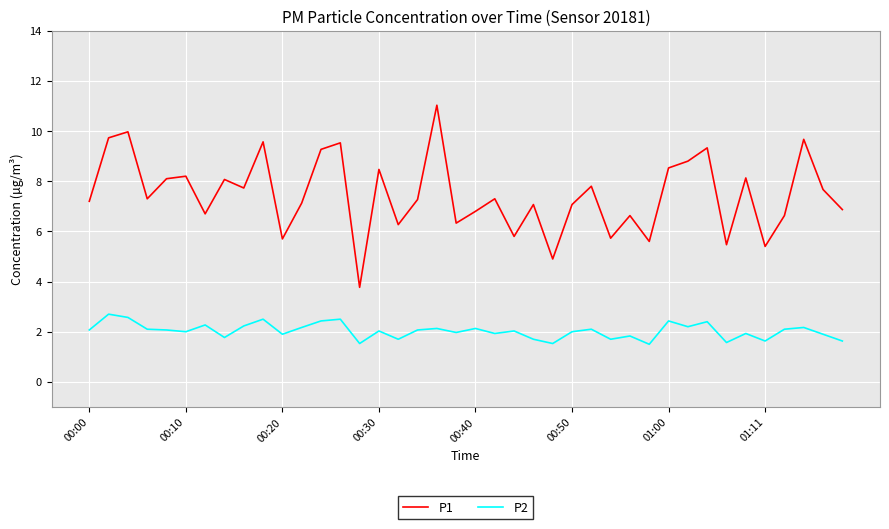

Rank the series by their average value, from lowest to highest.

P2, P1